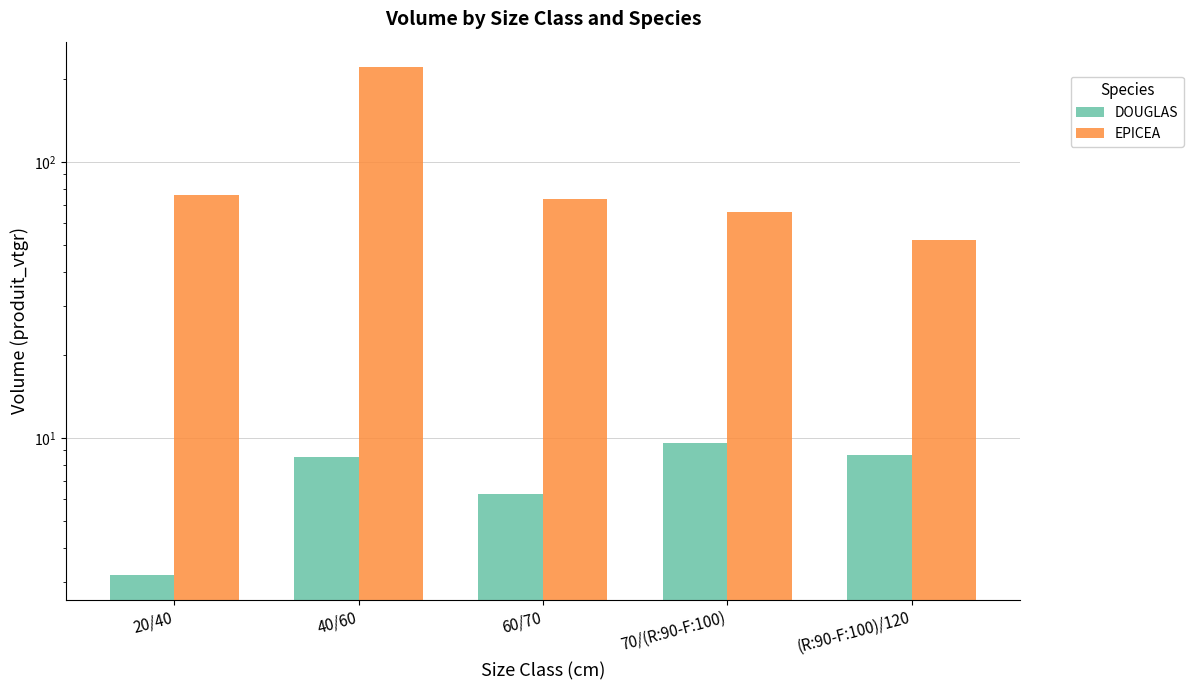

How many bars are there in each group?

2